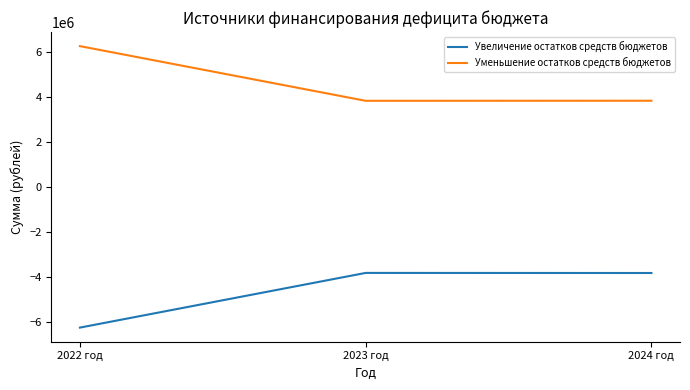

What is the difference between the maximum and minimum values in the Уменьшение остатков средств бюджетов series?

2429237